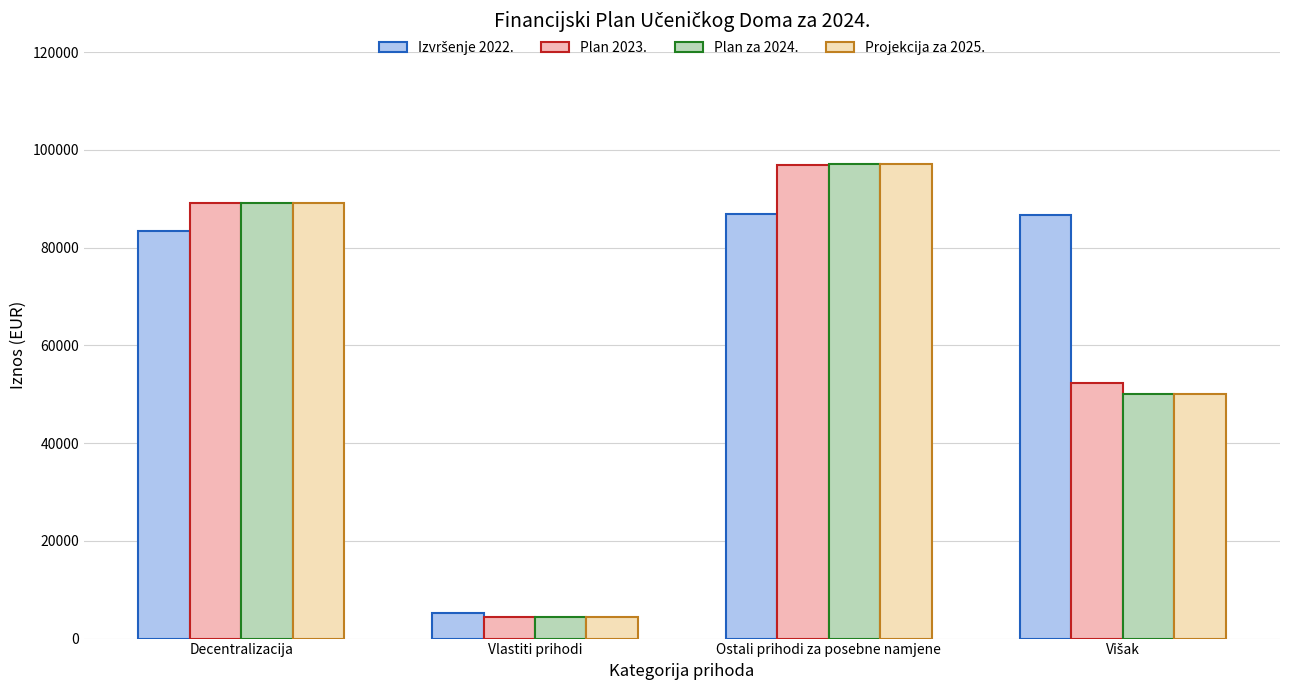

How many data points in Plan za 2024. are above 89060?

2